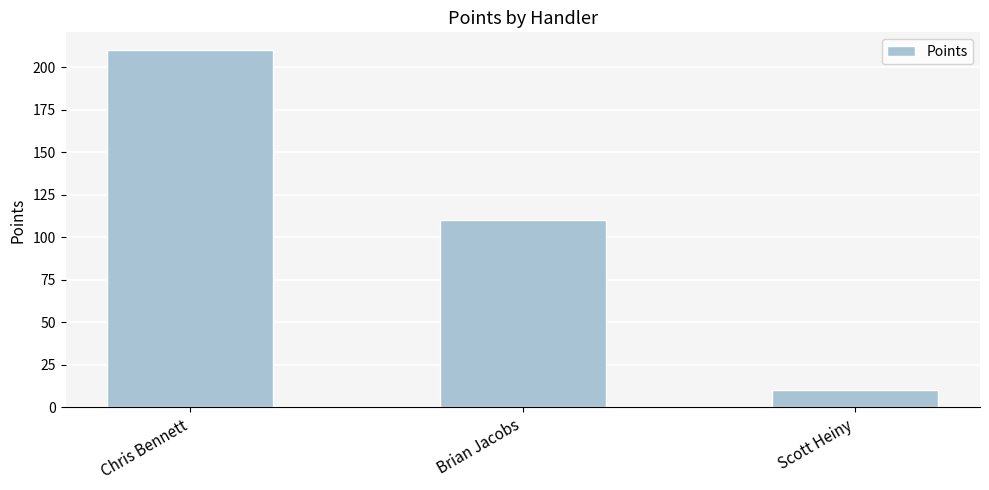

Is it true that the value at Chris Bennett is 210?

True